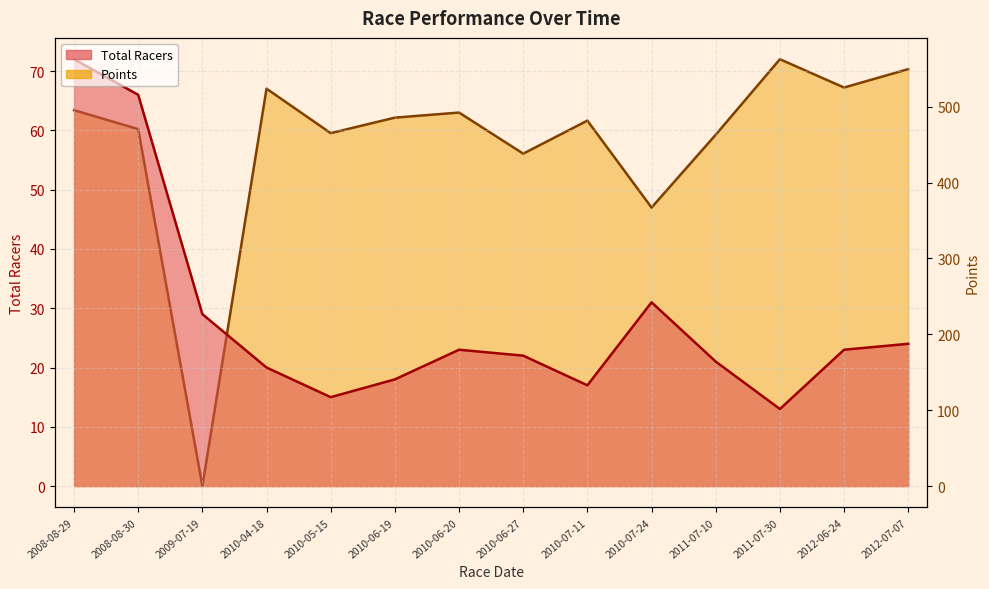

Which series changed the most between 2009-07-19 and 2010-05-15?

Points